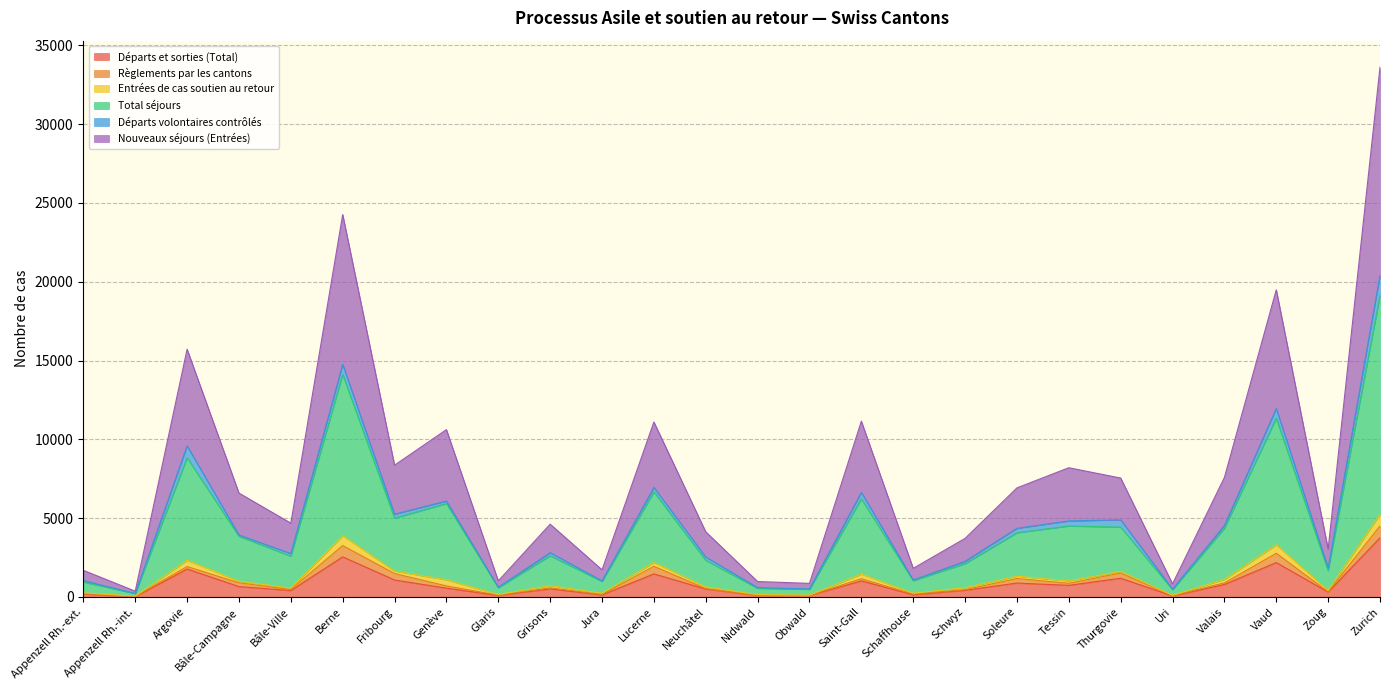

How many data points does each series have?

26